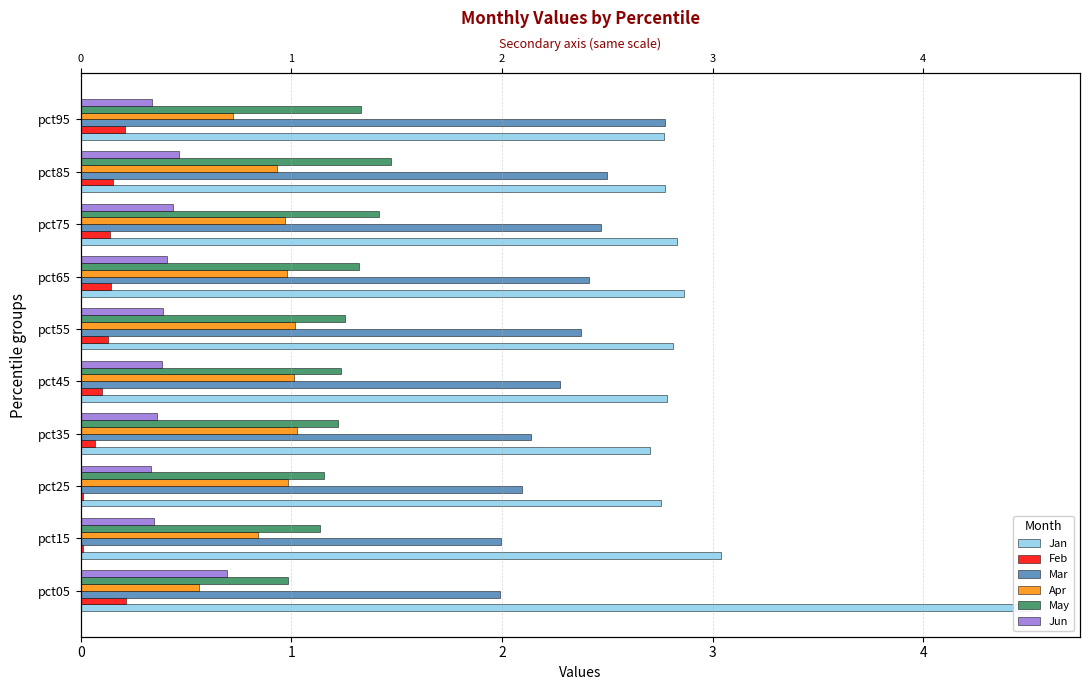

What is the total value across all series at 0?

9.0